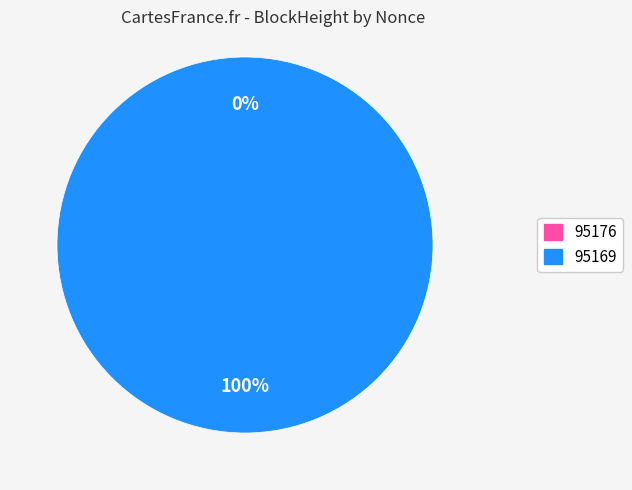

What is the majority slice?

95169